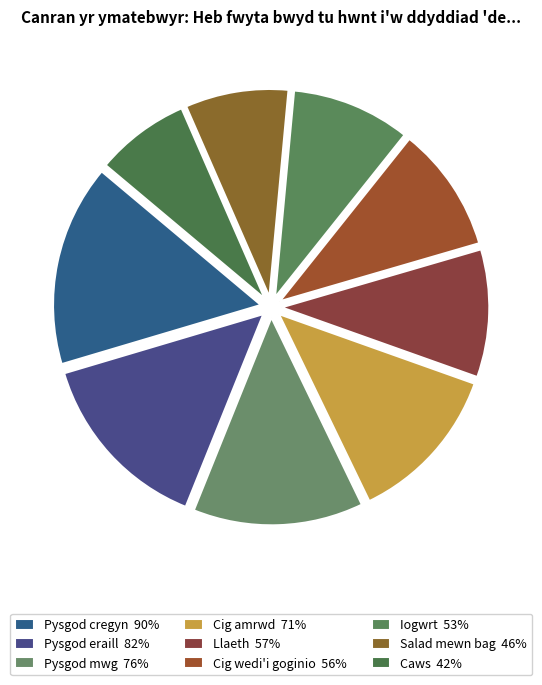

Count the number of slices in the pie.

9